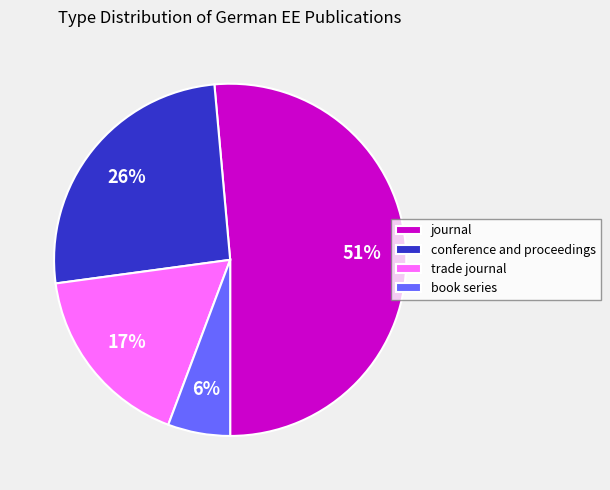

Which category has the smallest portion of the pie?

book series